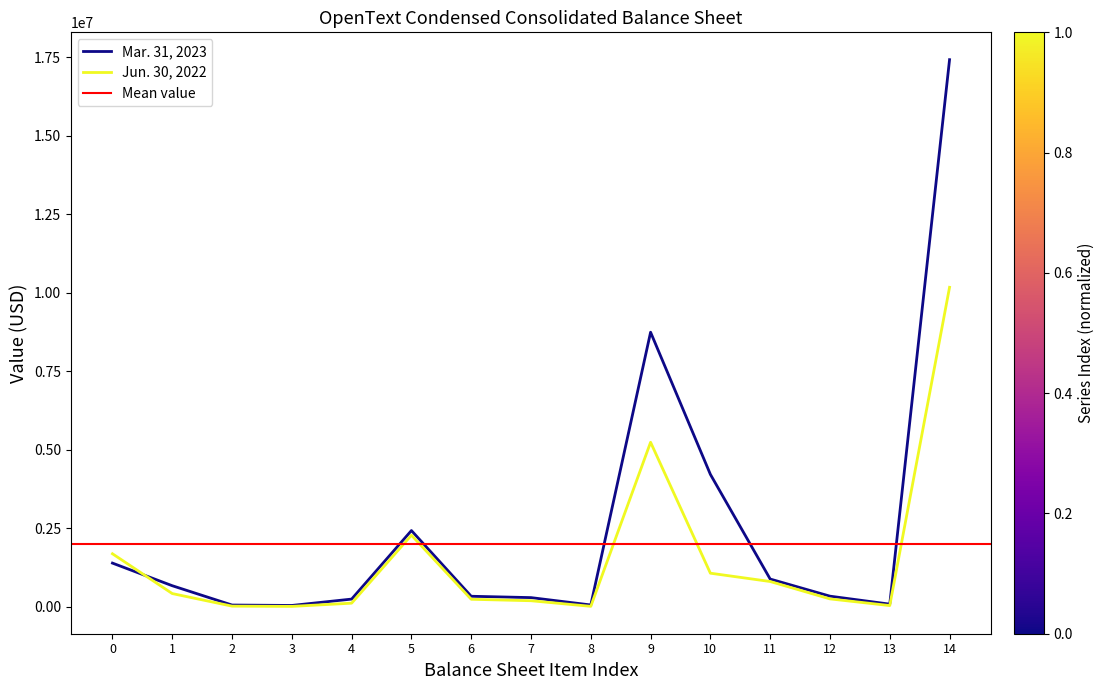

Is the value of Jun. 30, 2022 at 1 greater than the value of Mar. 31, 2023 at 11?

No